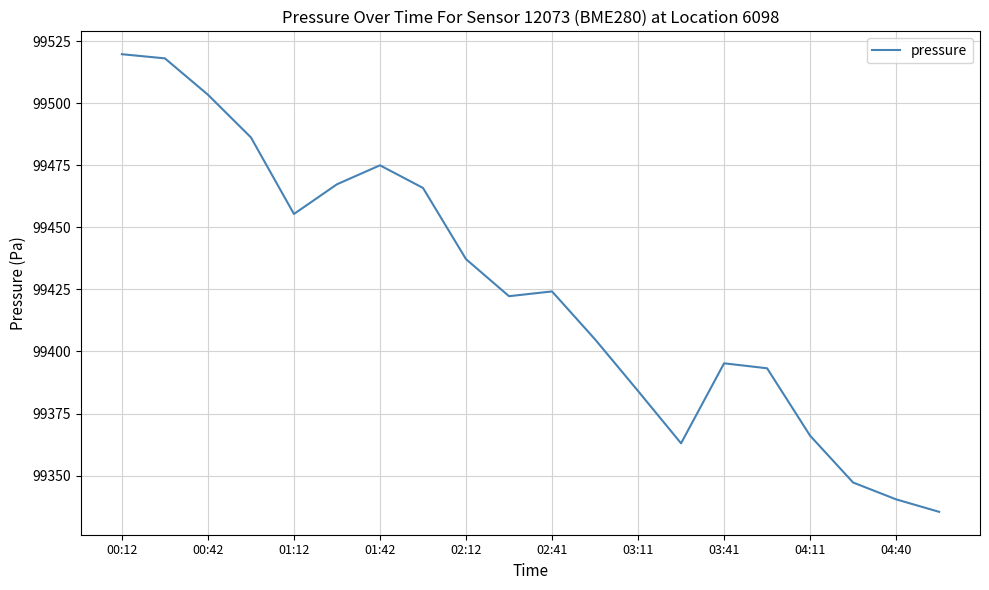

What is the greatest value displayed?

99519.8